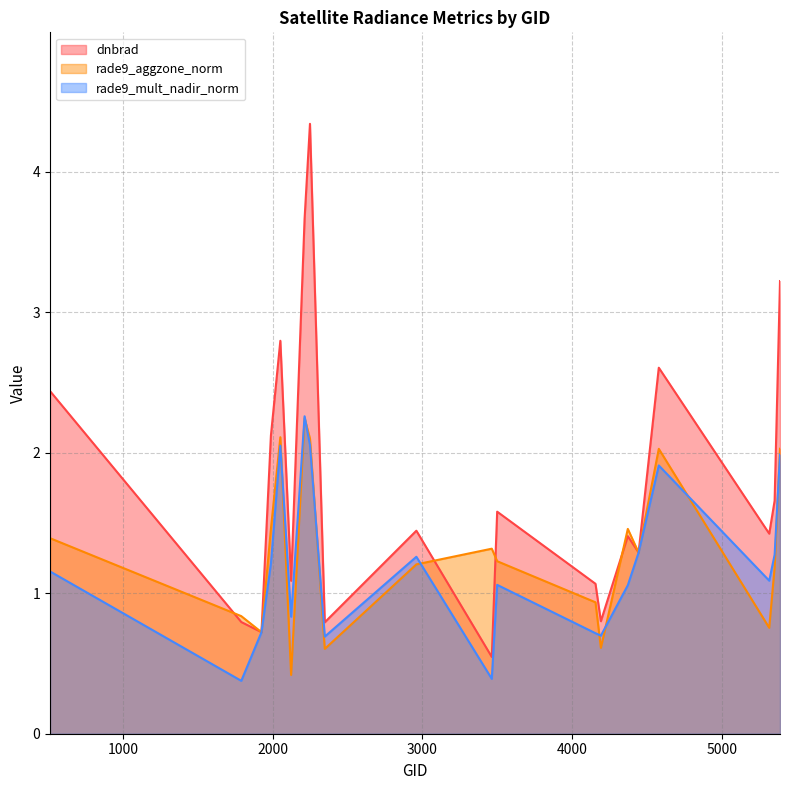

At which category does dnbrad reach its first local peak?

2051